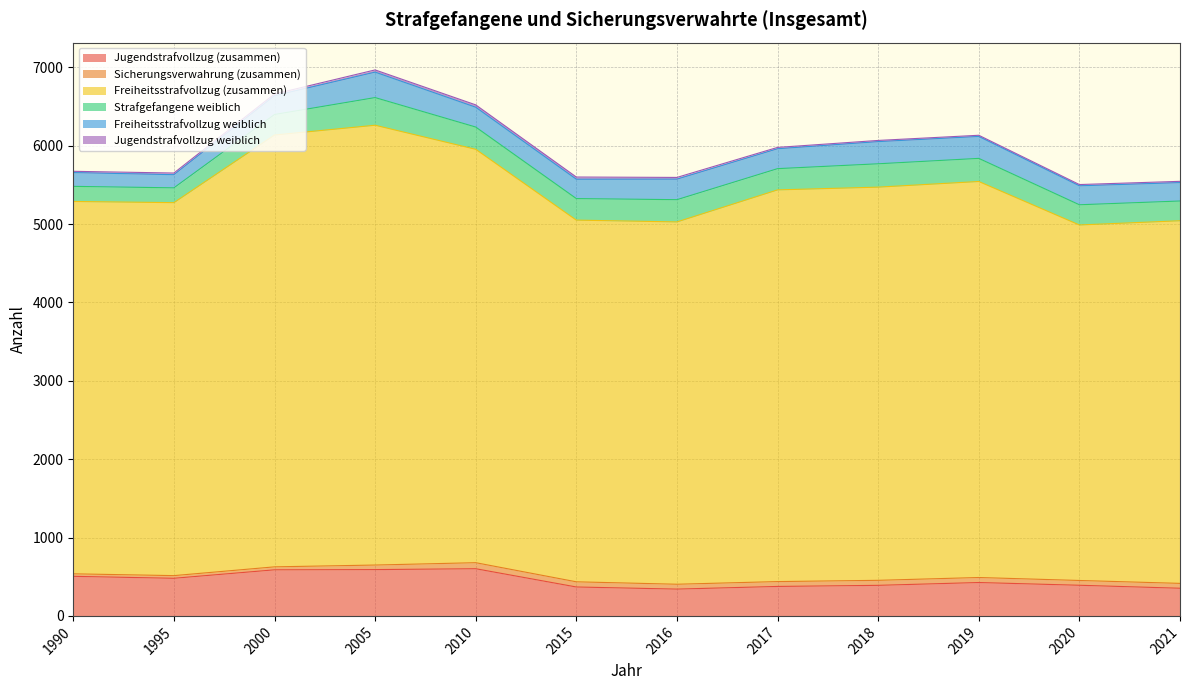

True or false: Jugendstrafvollzug weiblich and Freiheitsstrafvollzug (zusammen) intersect in this chart.

False